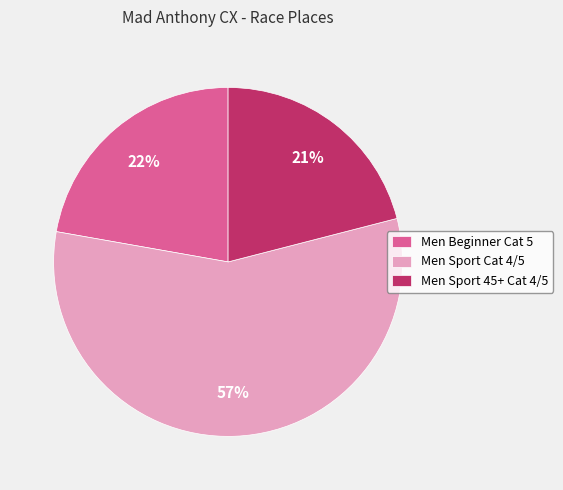

Rank the categories by value from lowest to highest.

Men Sport 45+ Cat 4/5, Men Beginner Cat 5, Men Sport Cat 4/5